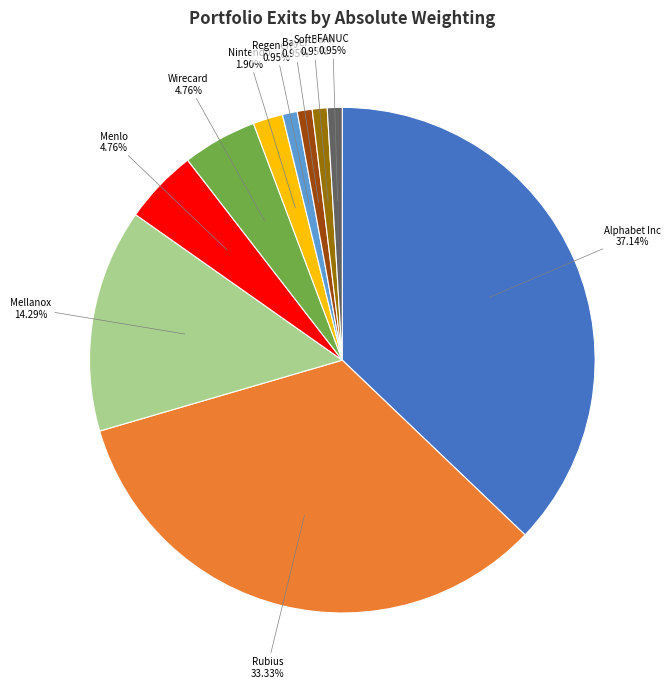

To the nearest percent, what percentage of the pie is Alphabet Inc?

37%